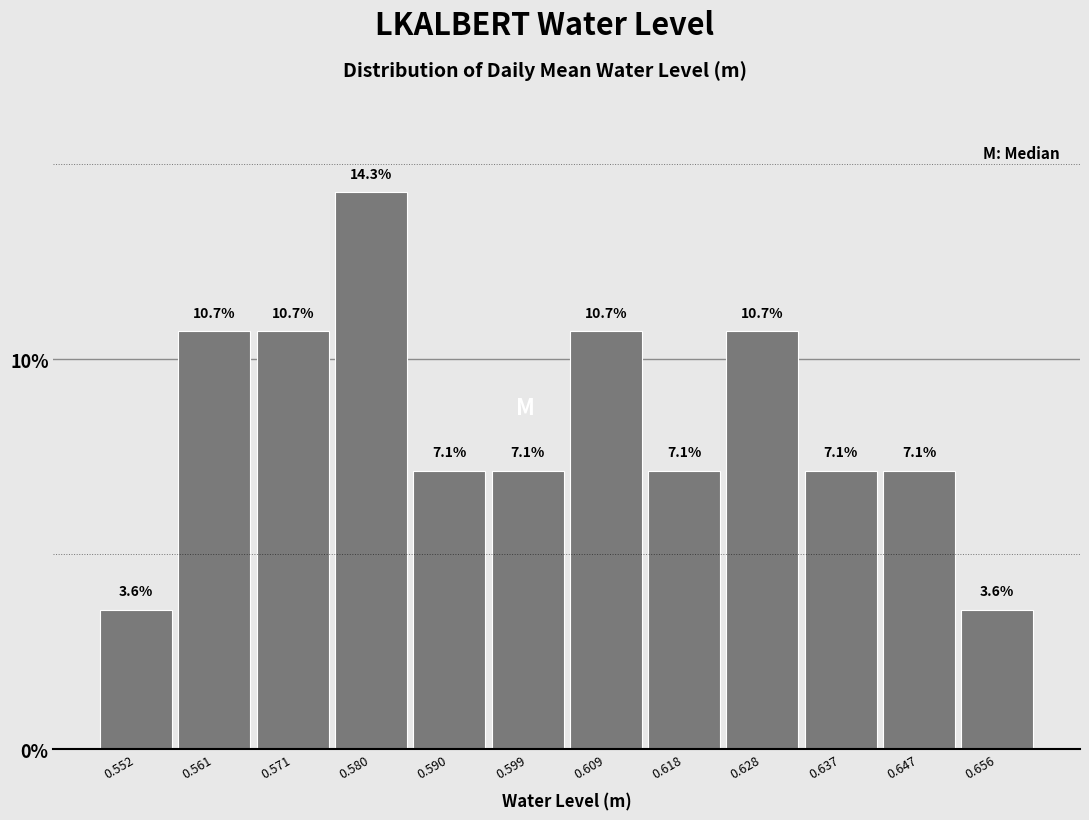

Reading left to right, transcribe this chart: for each bar, give the range it covers on the x-axis and its height. The bar edges are not printed on the chart, so give them approximately, as read against the axis.

0.547 to 0.557: 3.6
0.557 to 0.566: 10.7
0.566 to 0.576: 10.7
0.576 to 0.585: 14.3
0.585 to 0.595: 7.1
0.595 to 0.604: 7.1
0.604 to 0.614: 10.7
0.614 to 0.623: 7.1
0.623 to 0.633: 10.7
0.633 to 0.642: 7.1
0.642 to 0.652: 7.1
0.652 to 0.661: 3.6